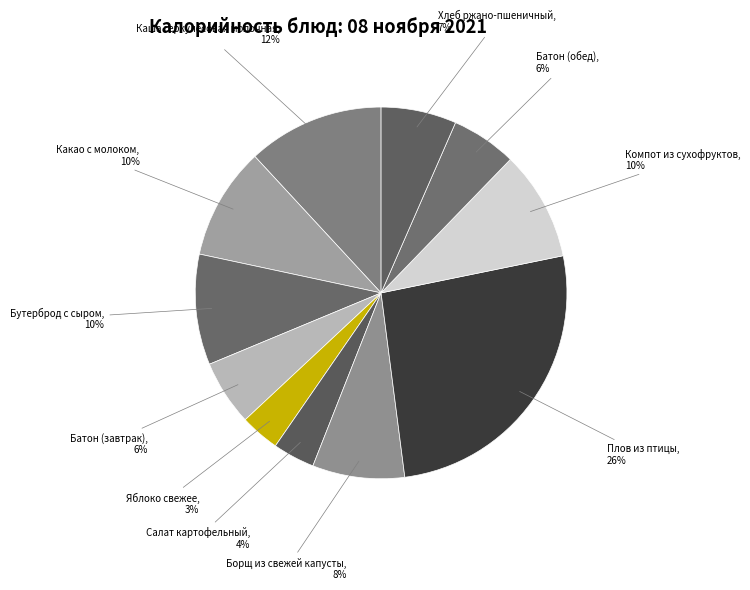

Count the number of slices in the pie.

11